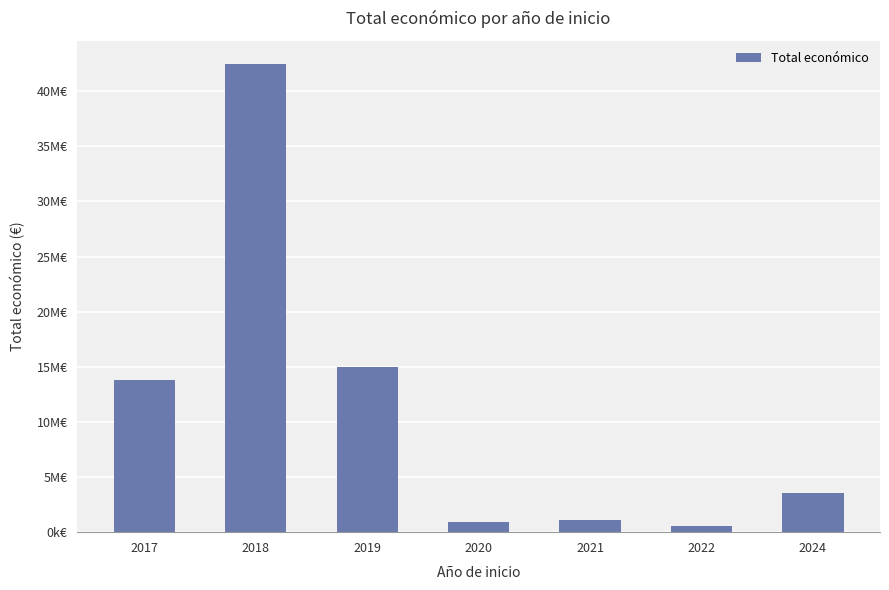

List the labels in order of value, smallest first.

2022, 2020, 2021, 2024, 2017, 2019, 2018